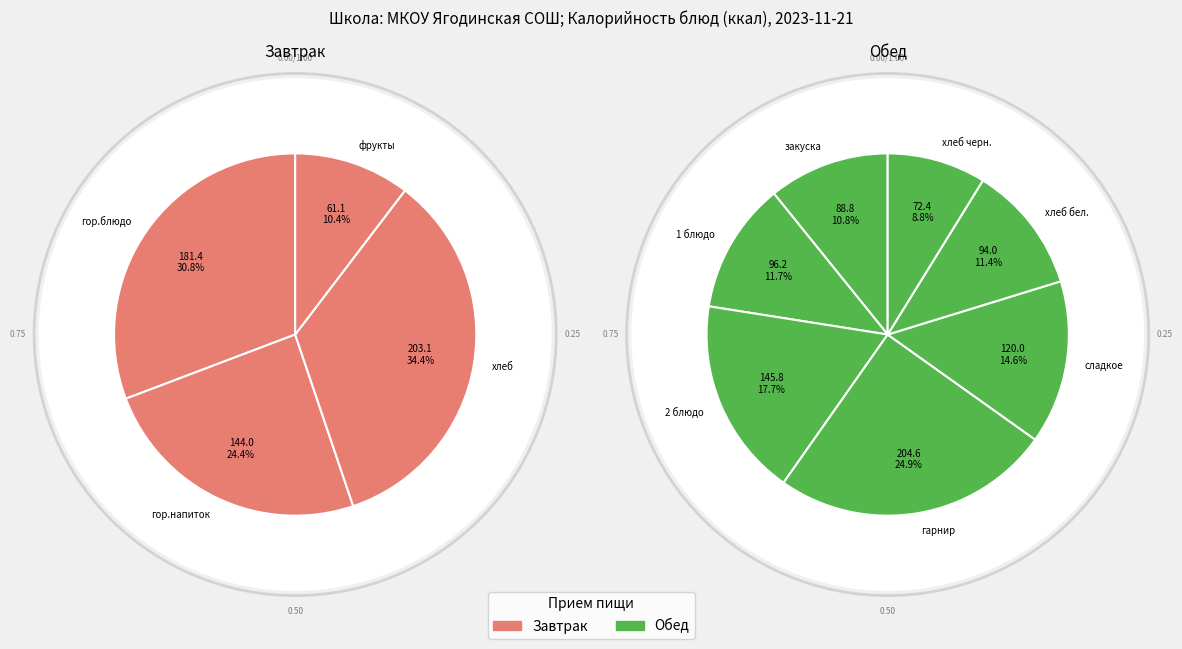

Which has a higher value, хлеб or хлеб бел.?

хлеб